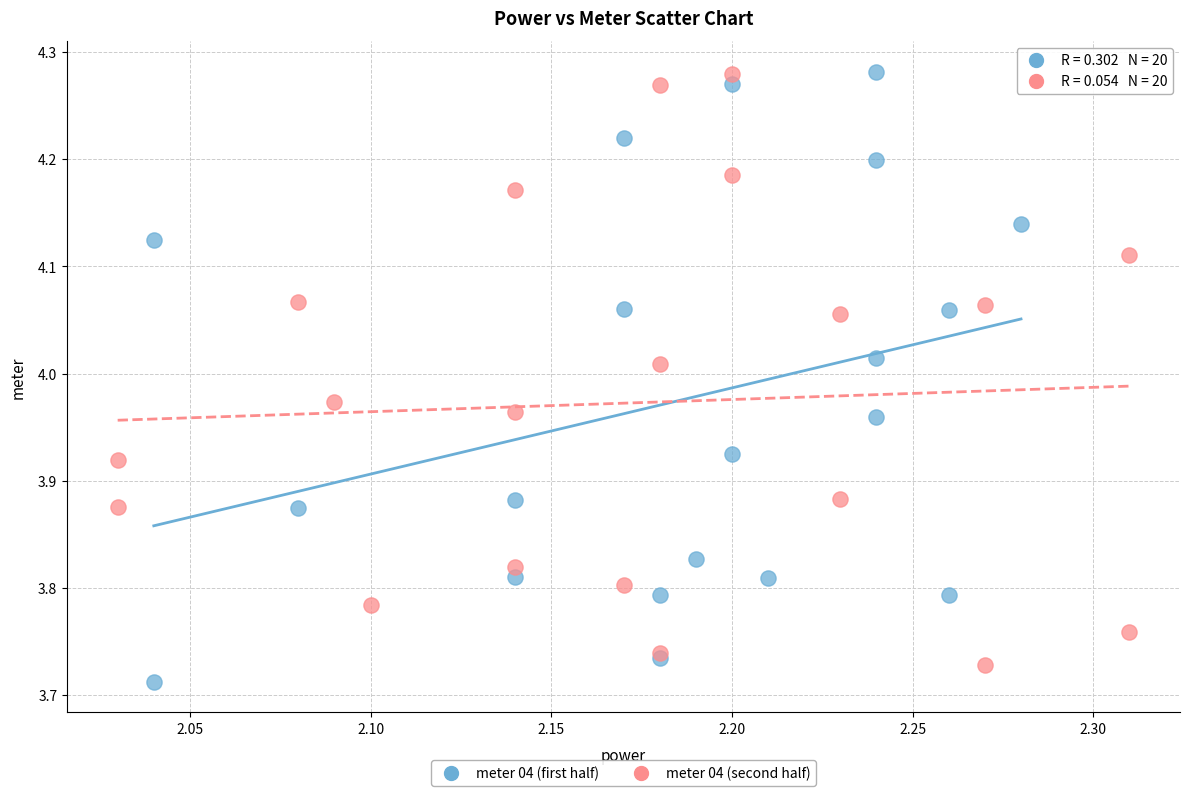

Which series contains the lowest Y value?

meter 04 (first half)